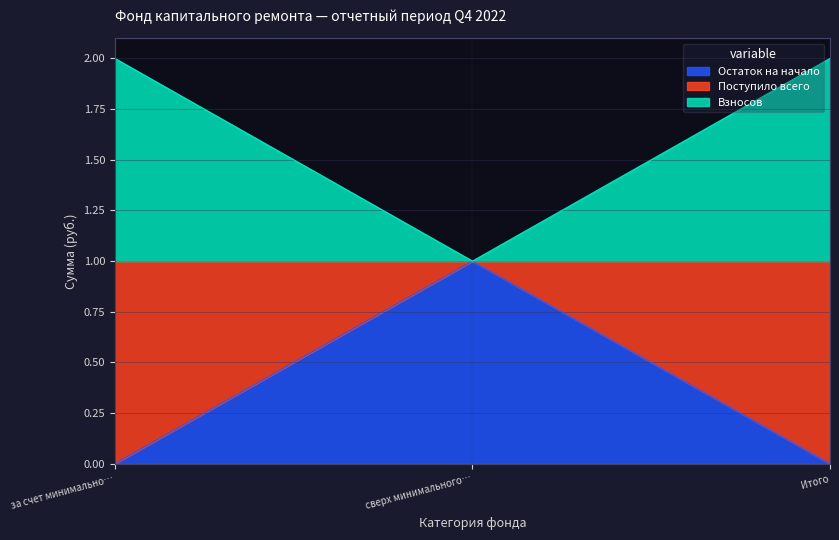

How many distinct data groups are displayed?

2